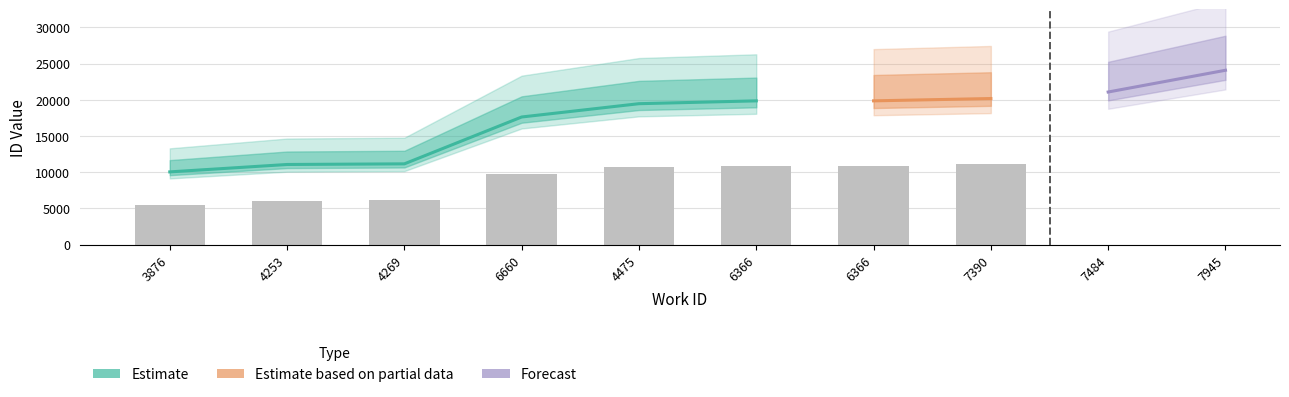

What value does the data have at 4253?

11066